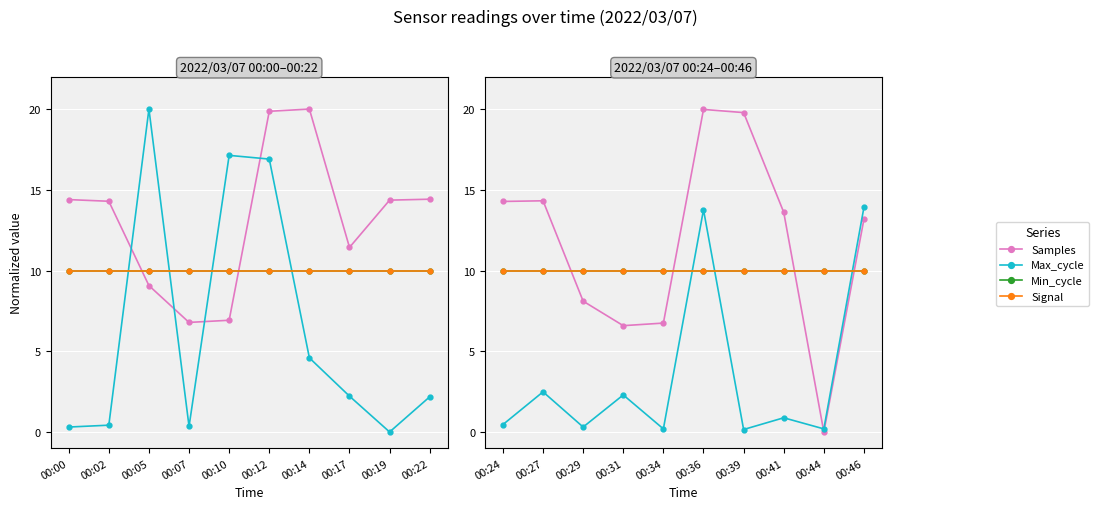

How many series are shown in this chart?

4